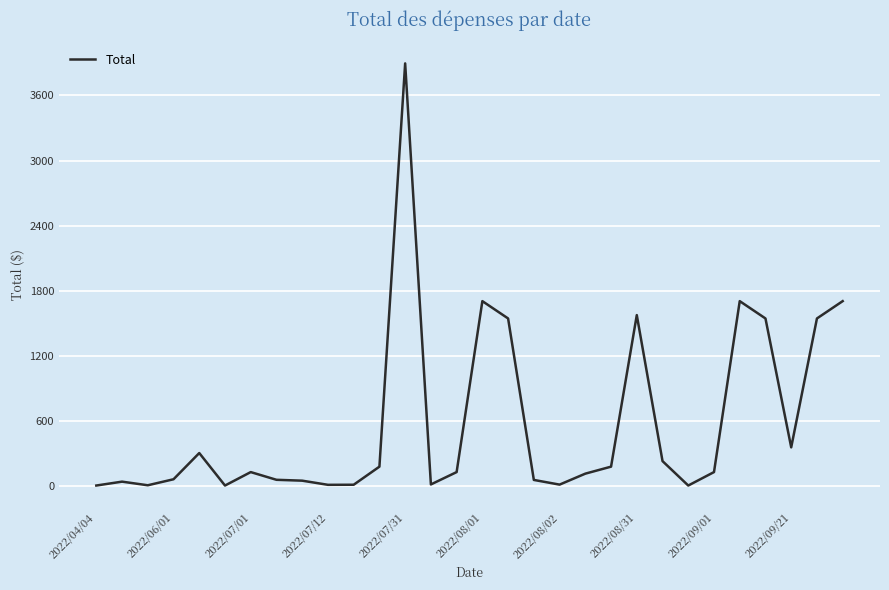

What is the greatest value displayed?

3895.2